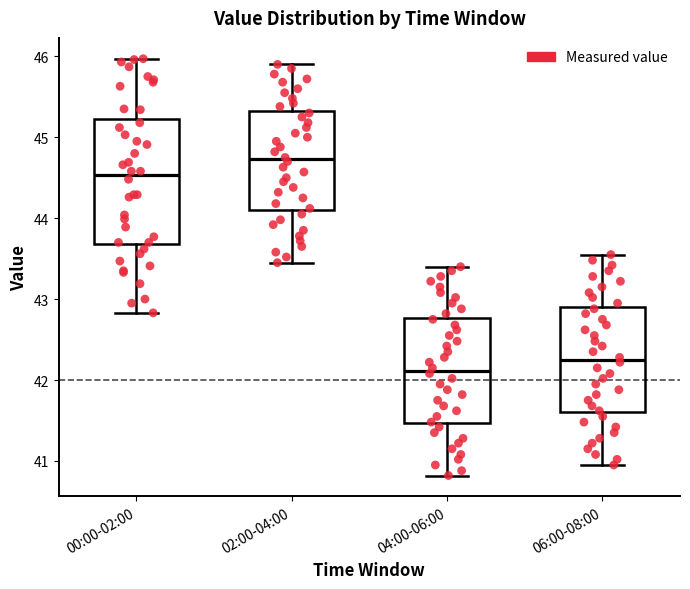

Reading left to right, read every box against the y-axis: the position of its median line, the range the box covers, and the ends of its whiskers. The values are not printed on the chart, so give them approximately, as read against the axis.

00:00-02:00: median 44.5, box 43.7 to 45.2, whiskers 42.8 to 46.0
02:00-04:00: median 44.7, box 44.1 to 45.3, whiskers 43.5 to 45.9
04:00-06:00: median 42.1, box 41.5 to 42.8, whiskers 40.8 to 43.4
06:00-08:00: median 42.3, box 41.6 to 42.9, whiskers 41.0 to 43.6